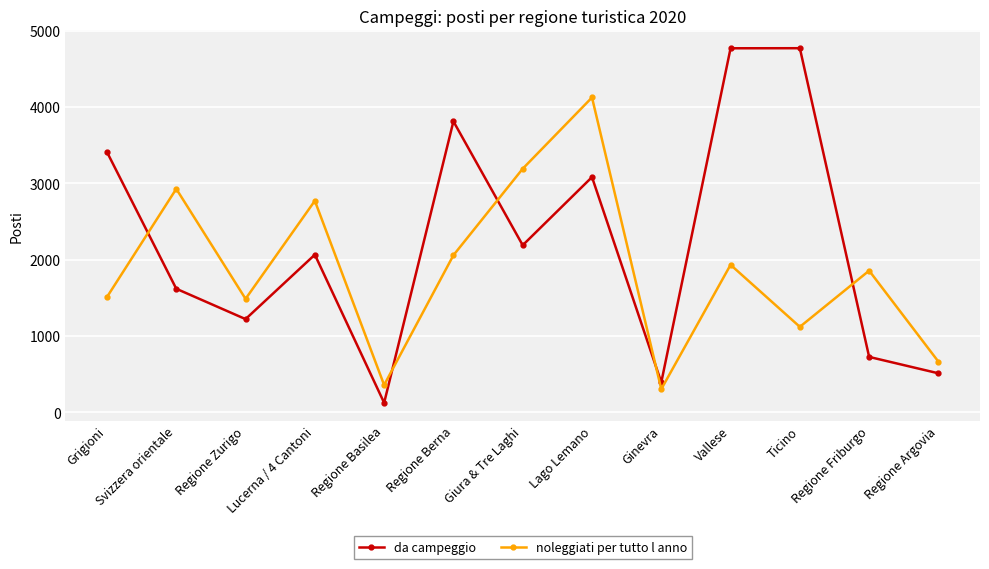

Is the value of da campeggio at Lucerna / 4 Cantoni greater than the value of noleggiati per tutto l anno at Svizzera orientale?

No